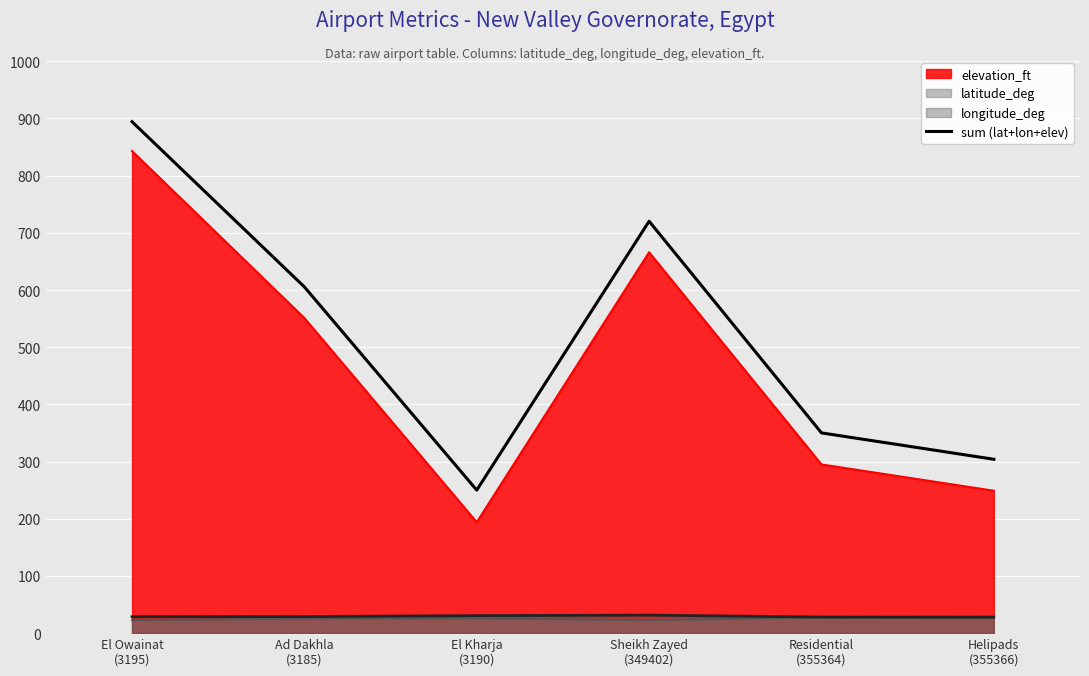

What is the label of the 1st point from the right?

Helipads
(355366)